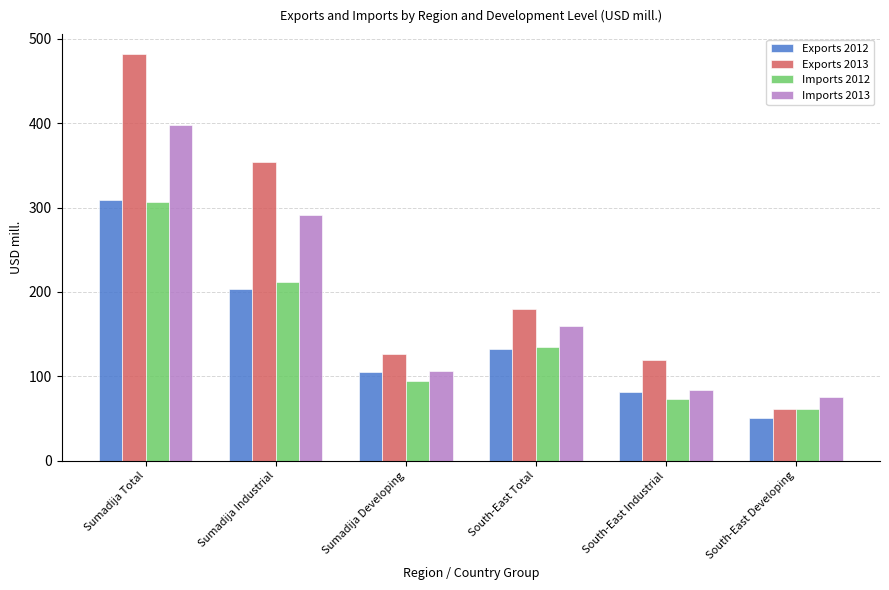

The Imports 2013 series shows 106.5 at Sumadija Developing. True or false?

True